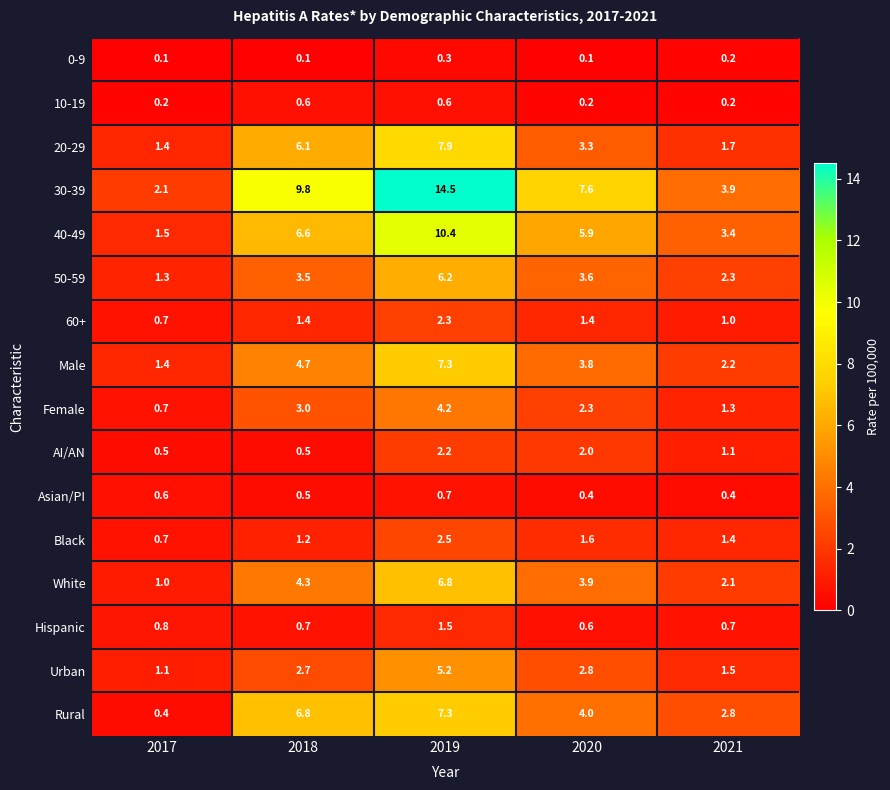

Count the 10-19 values in the range 0 to 1.

5